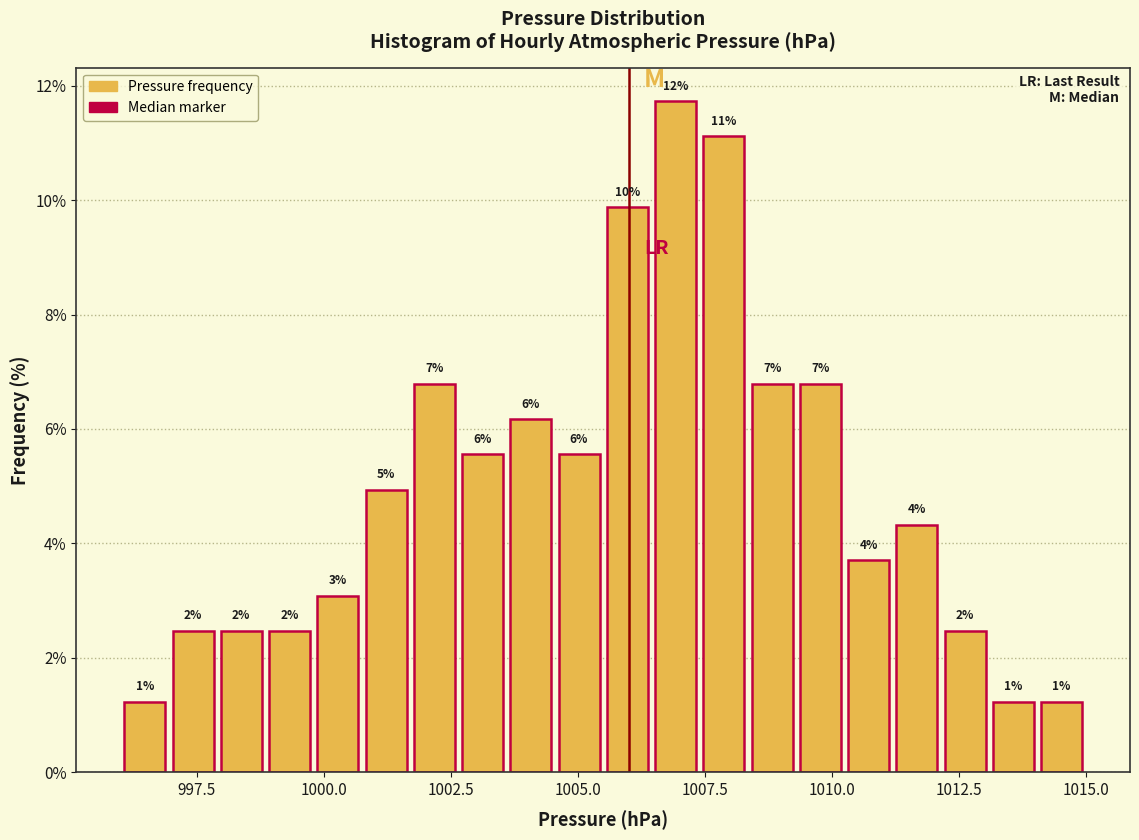

Read against the x-axis, roughly where is the centre of the tallest bar?

1007.0